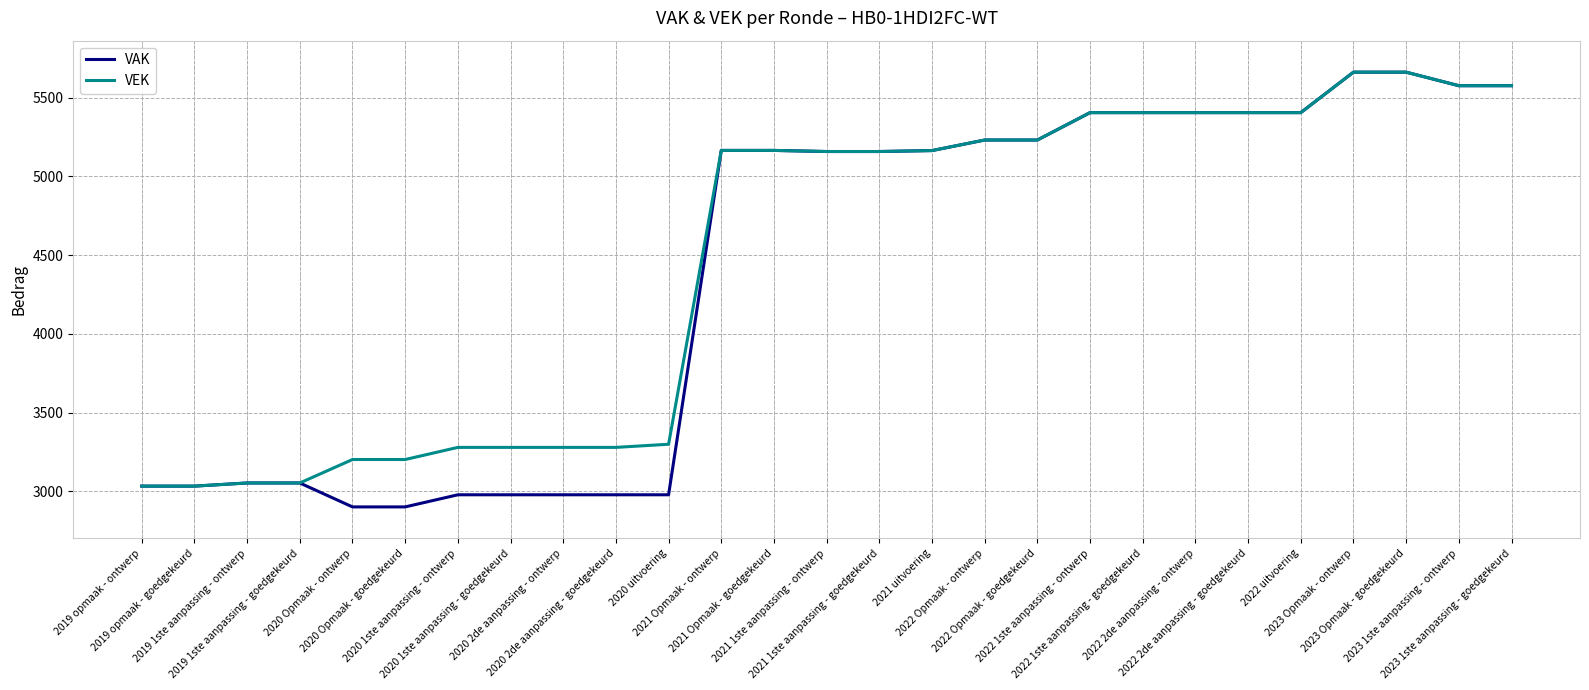

What is the minimum value shown in the chart?

2901